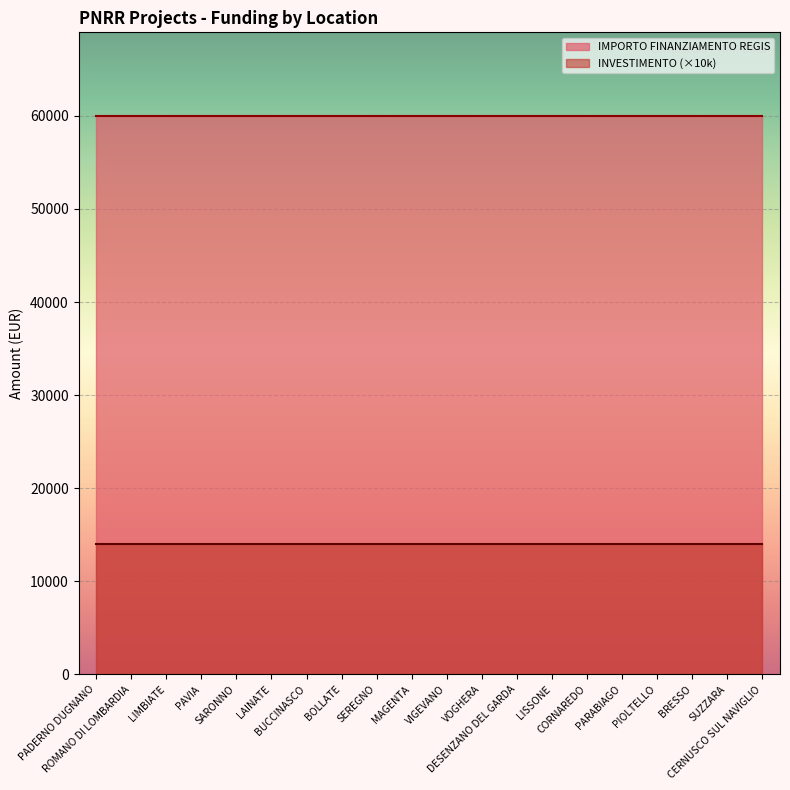

Reading right to left, extract all data points from this chart.

IMPORTO FINANZIAMENTO REGIS: 59966.0	59966.0	59966.0	59966.0	59966.0	59966.0	59966.0	59966.0	59966.0	59966.0	59966.0	59966.0	59966.0	59966.0	59966.0	59966.0	59966.0	59966.0	59966.0	59966.0
INVESTIMENTO: 1.4	1.4	1.4	1.4	1.4	1.4	1.4	1.4	1.4	1.4	1.4	1.4	1.4	1.4	1.4	1.4	1.4	1.4	1.4	1.4